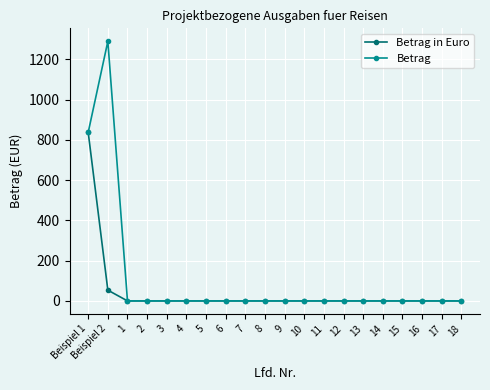

Which series has the widest spread of values?

Betrag